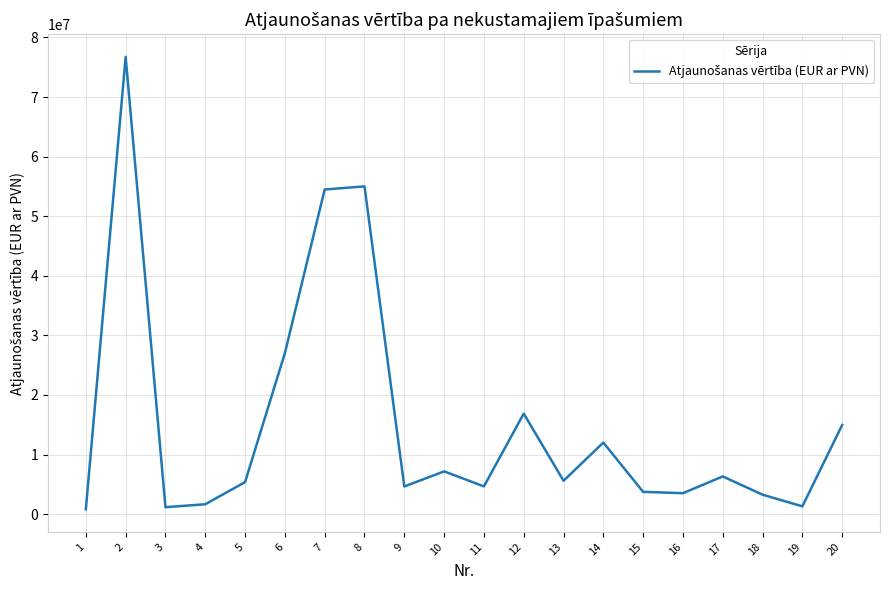

What is the sum of all values?

306241114.4